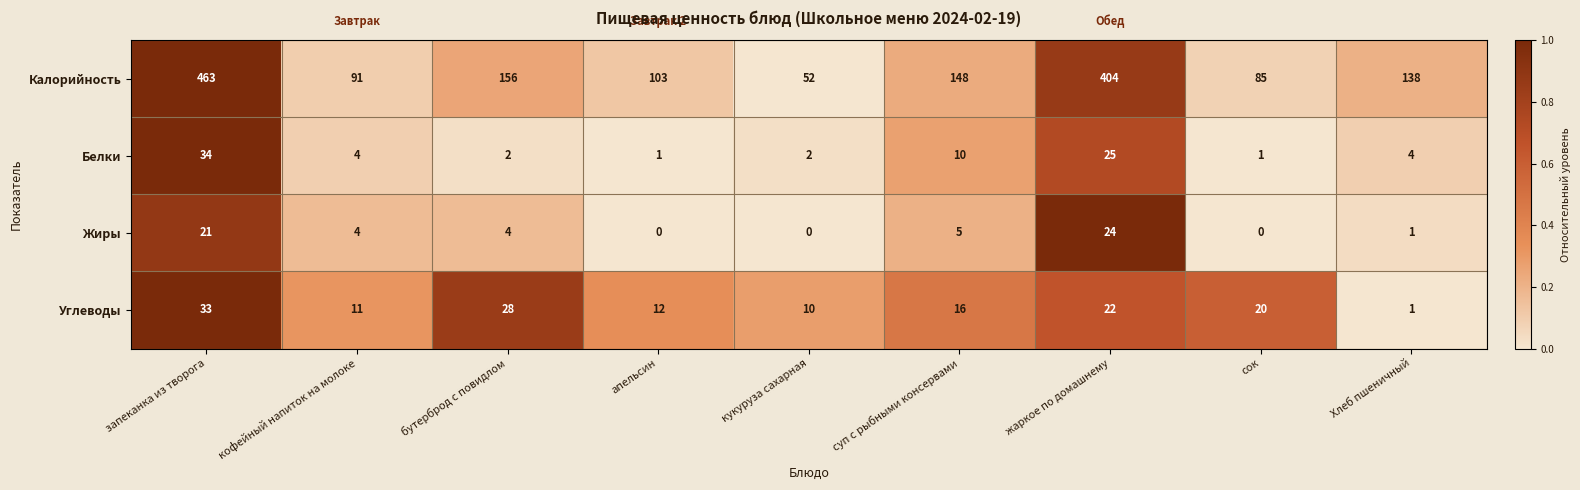

True or false: Жиры has a value of -13 at апельсин.

False